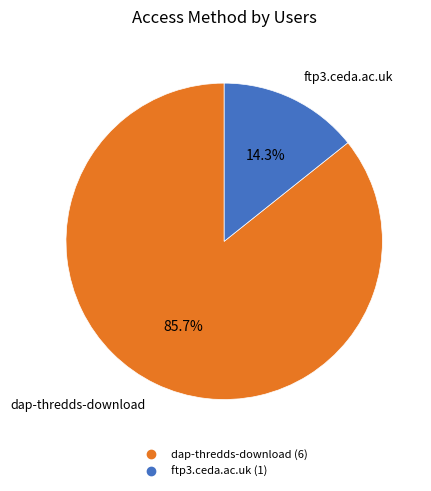

Count the number of slices in the pie.

2